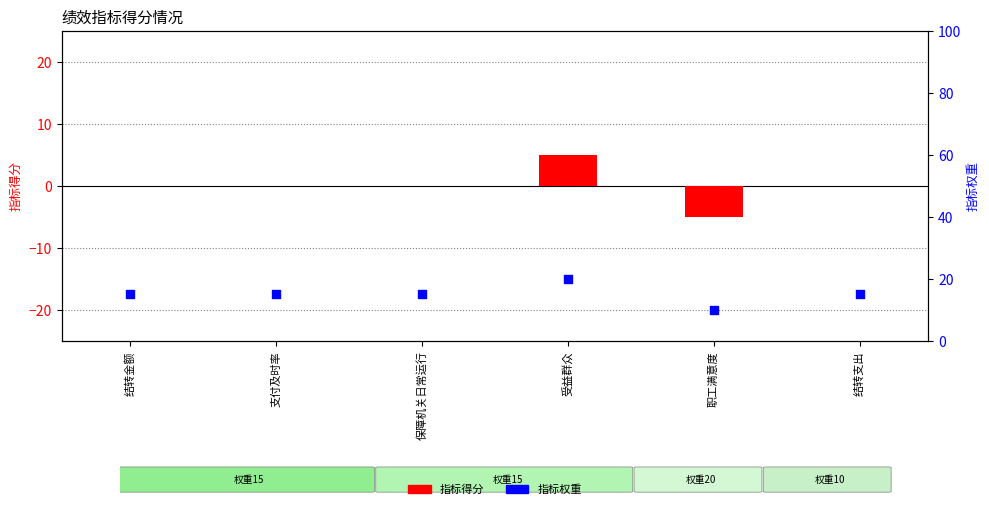

Which series has the largest Y range (max minus min)?

指标得分